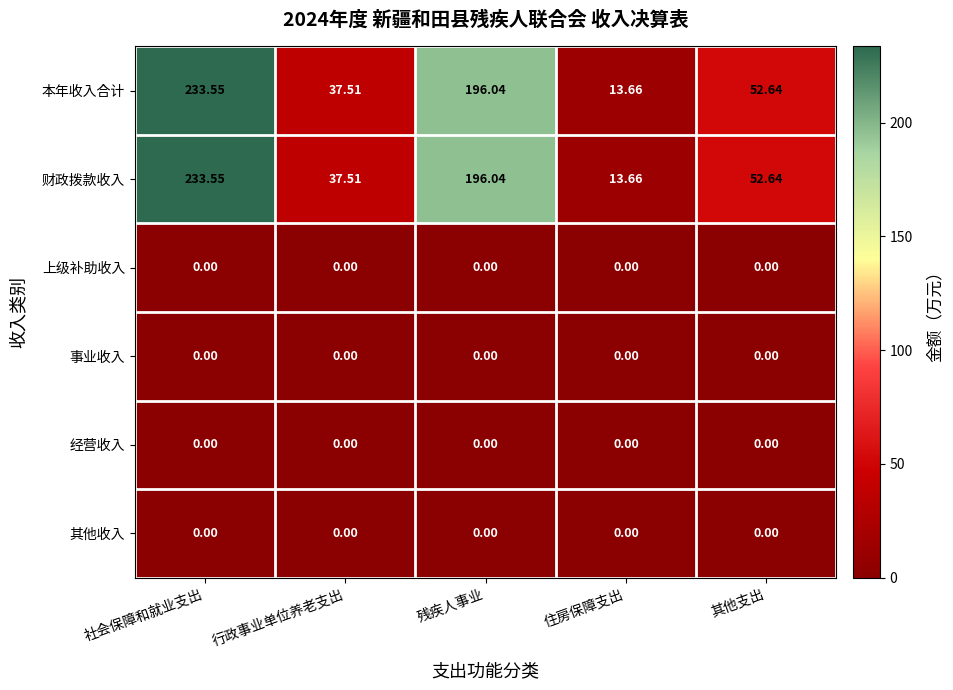

Which label corresponds to the largest value in the chart?

社会保障和就业支出